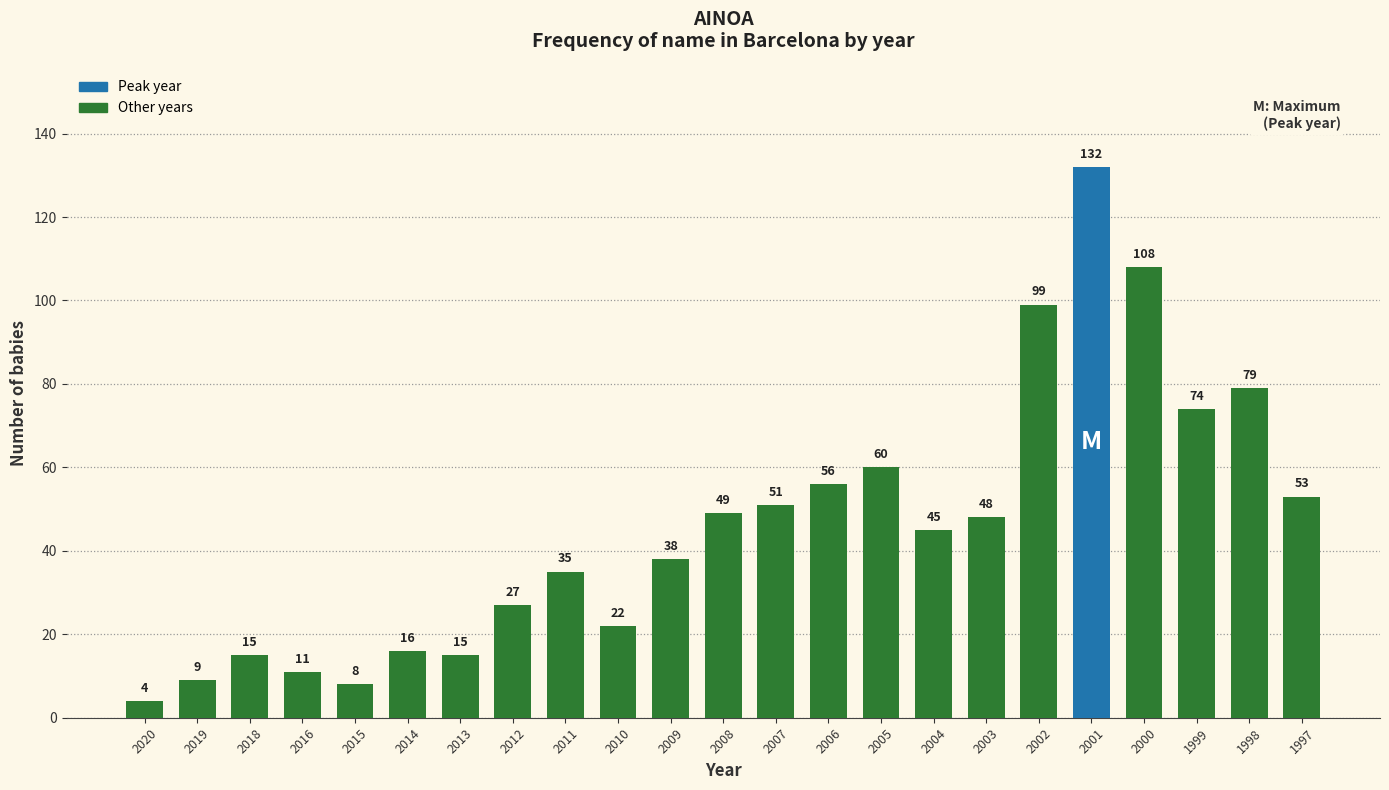

What is the greatest value displayed?

132